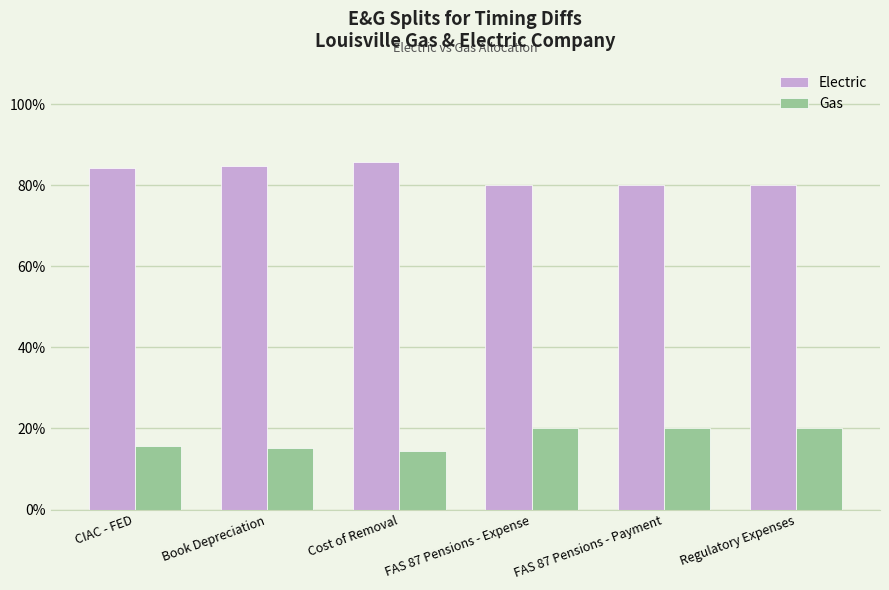

Does the chart contain stacked bars?

No